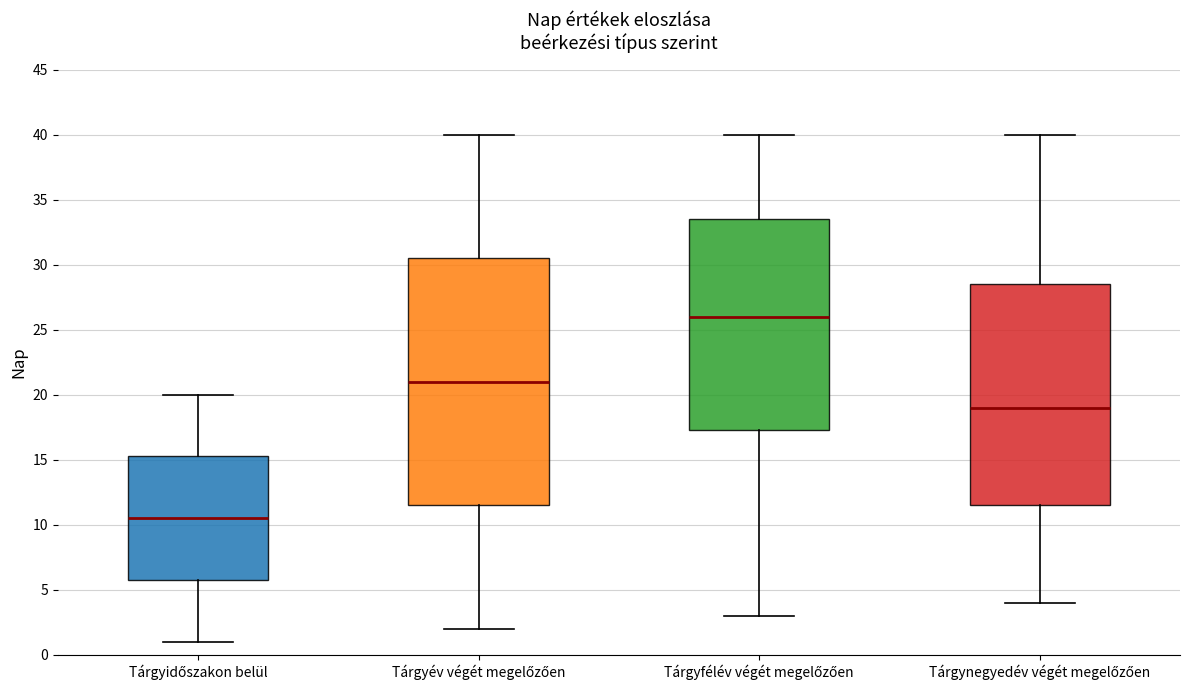

Where does the median line of the box for Tárgynegyedév végét megelőzően sit on the y-axis? The values are not printed on the chart, so give them approximately, as read against the axis.

19.0